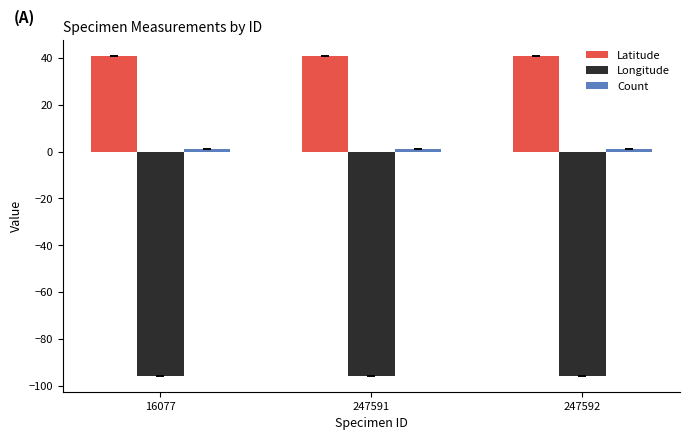

Is it true that Longitude equals -19.3 at 247592?

False